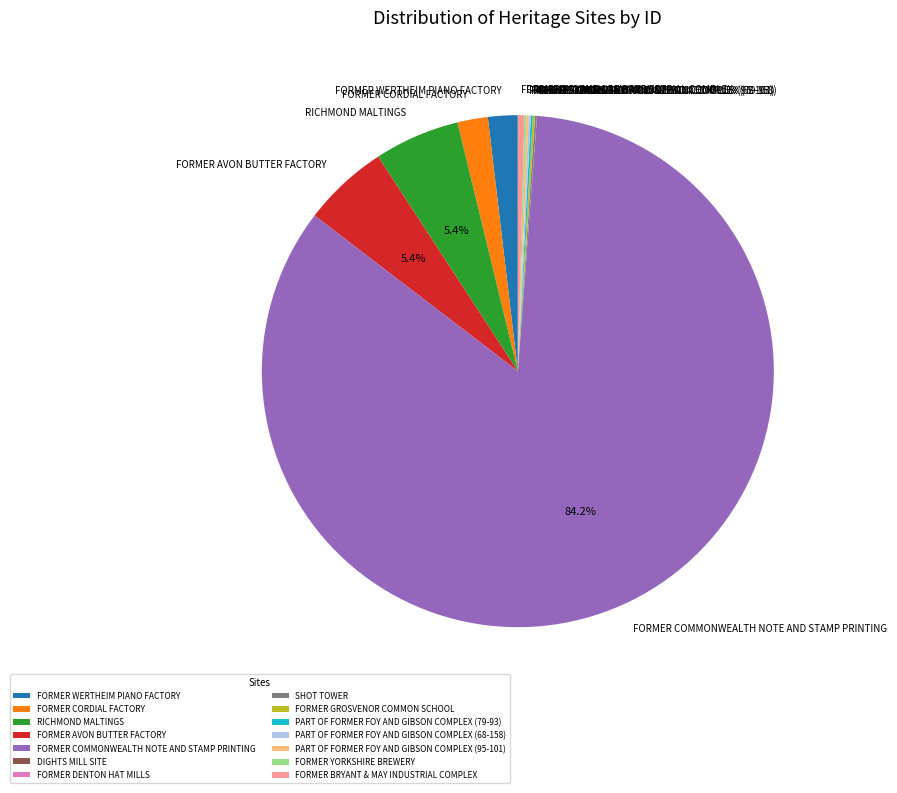

What is the majority slice?

FORMER COMMONWEALTH NOTE AND STAMP PRINTING